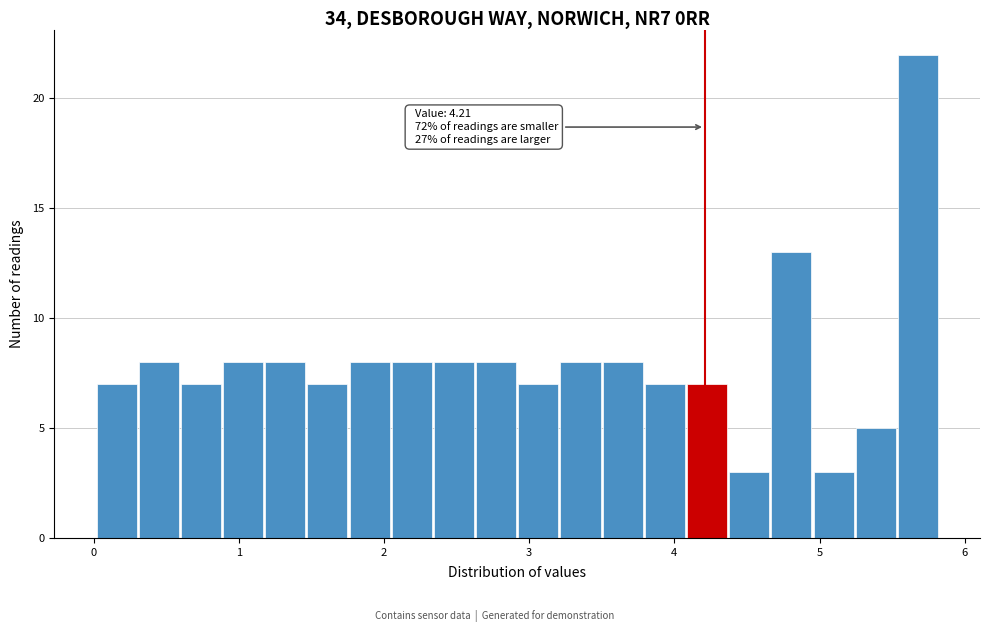

Around what value on the x-axis is the tallest bar? Give the approximate position of its centre, as read against the axis.

5.7